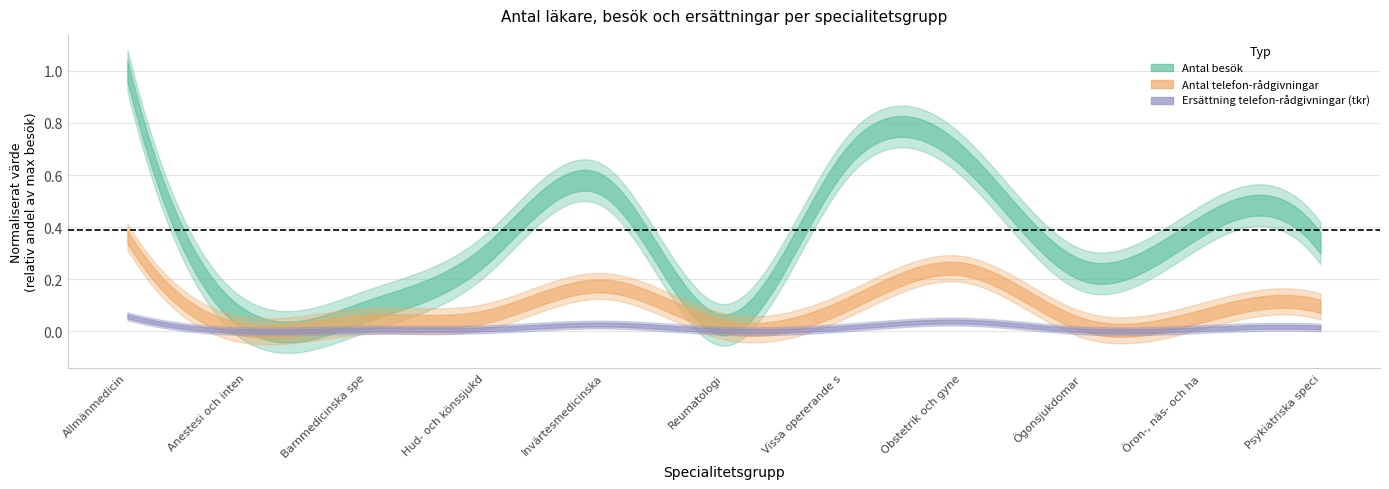

Rank the series at Anestesi och intensivvård m m from lowest to highest value.

därav telefon-rådgivningar (tkr), Antal telefon-rådgivningar, Antal besök